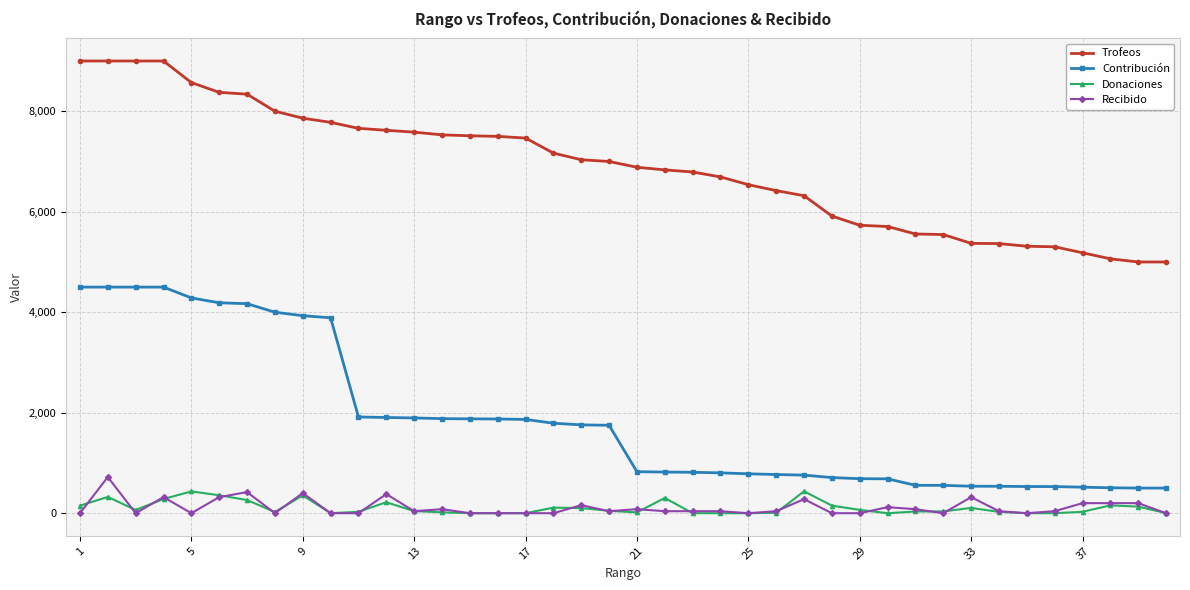

True or false: Trofeos and Donaciones cross at least once.

False